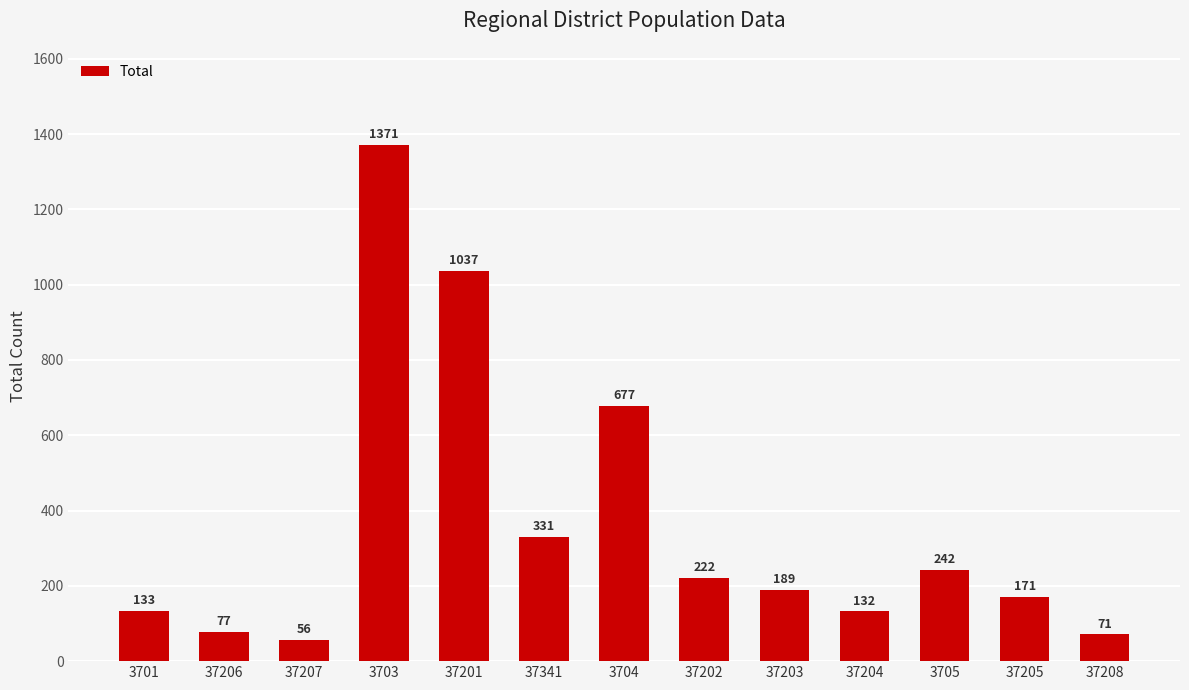

Are the bars horizontal?

No